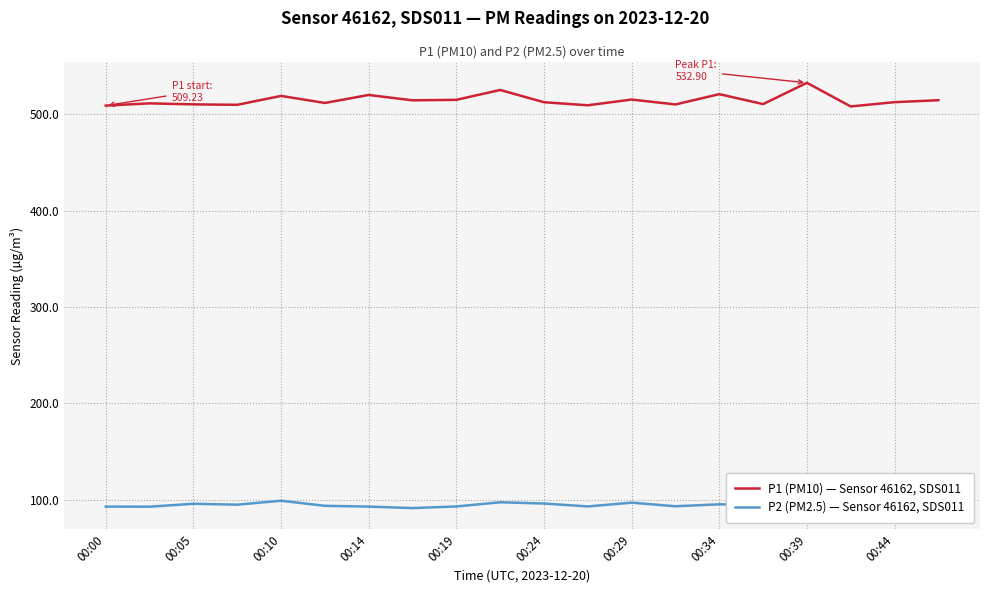

True or false: P2 (PM2.5) — Sensor 46162, SDS011 and P1 (PM10) — Sensor 46162, SDS011 cross at least once.

False